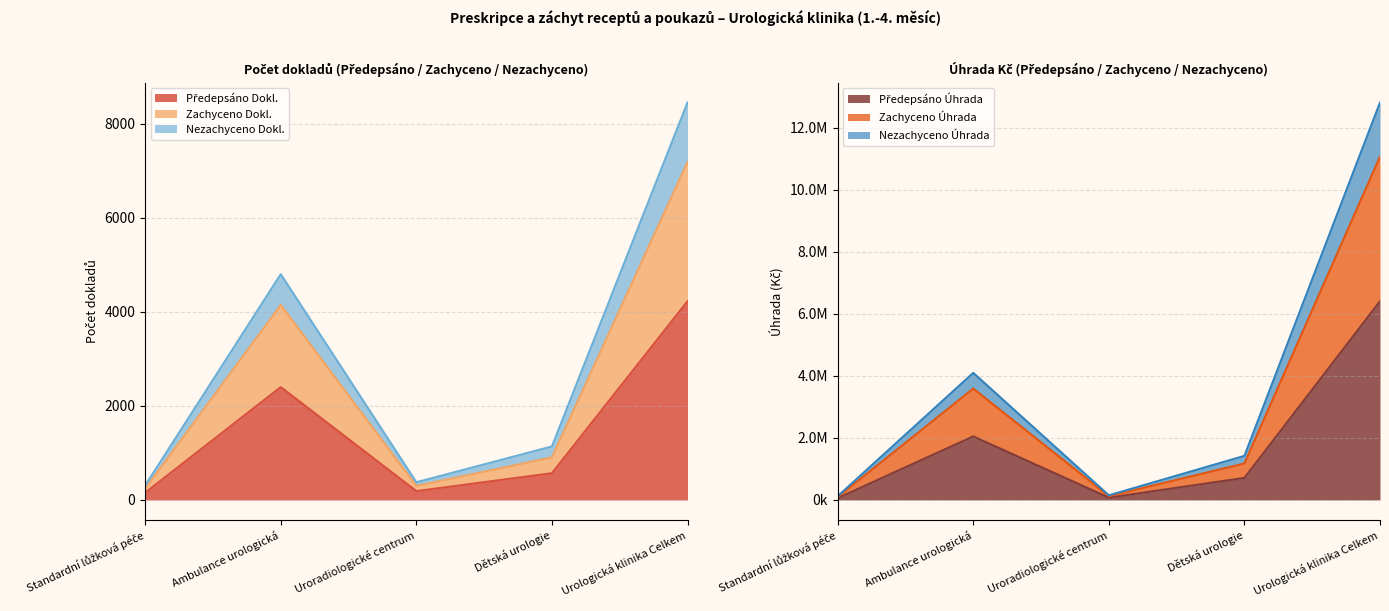

At how many categories does at least one series exceed 197020?

3